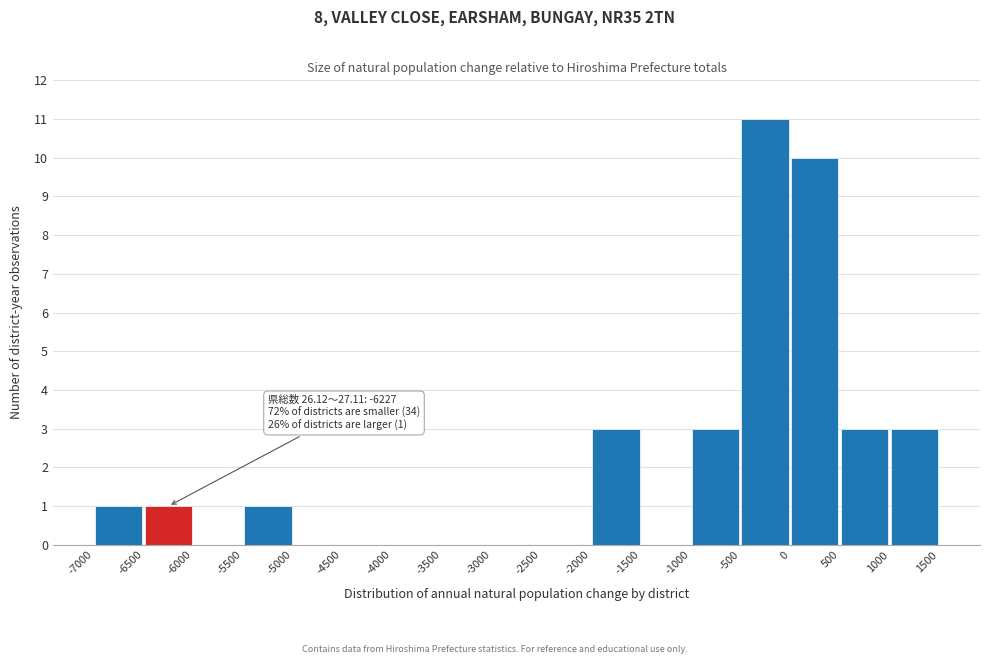

Over which range of the x-axis is the bar tallest?

-500 to 0